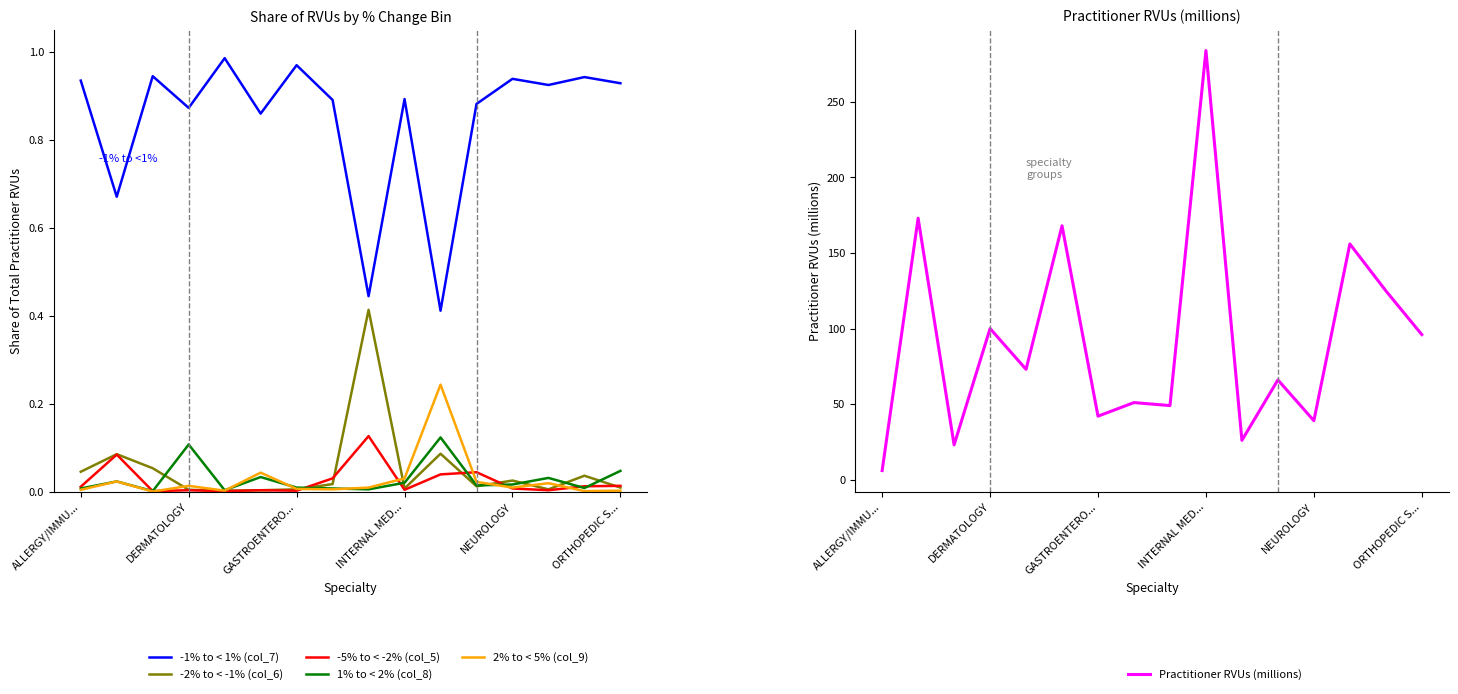

How many interior local valleys does the -1% to < 1% (col_7) series have?

6